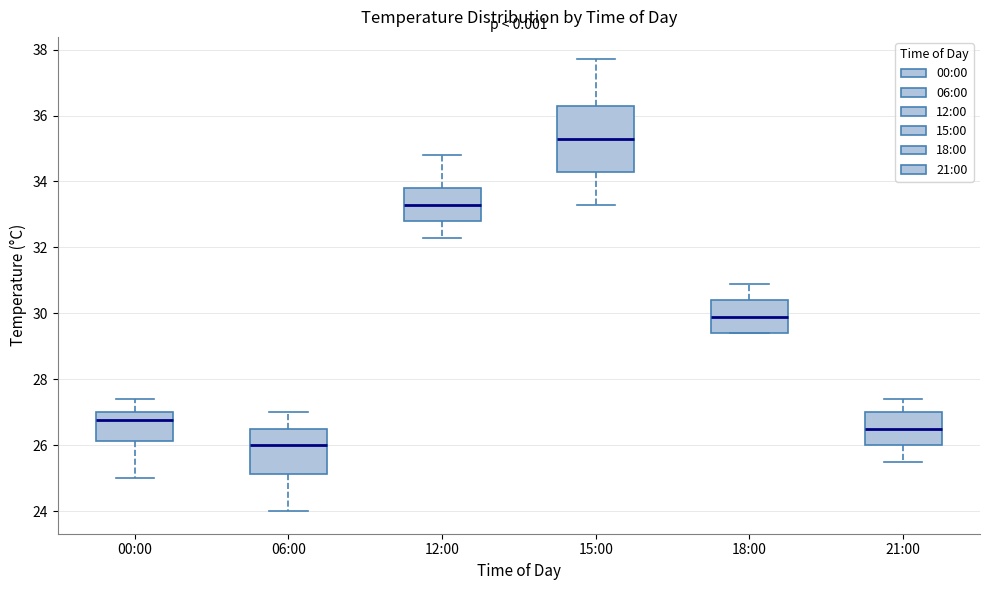

Reading left to right, transcribe this box plot: for each box, give where its median line is, the range the box spans, and where its two whiskers end, as read against the y-axis. The values are not printed on the chart, so give them approximately, as read against the axis.

00:00: median 26.8, box 26.2 to 27.0, whiskers 25.0 to 27.4
06:00: median 26.0, box 25.2 to 26.6, whiskers 24.0 to 27.0
12:00: median 33.4, box 32.8 to 33.8, whiskers 32.4 to 34.8
15:00: median 35.4, box 34.4 to 36.4, whiskers 33.4 to 37.8
18:00: median 30.0, box 29.4 to 30.4, whiskers 29.4 to 31.0
21:00: median 26.6, box 26.0 to 27.0, whiskers 25.6 to 27.4